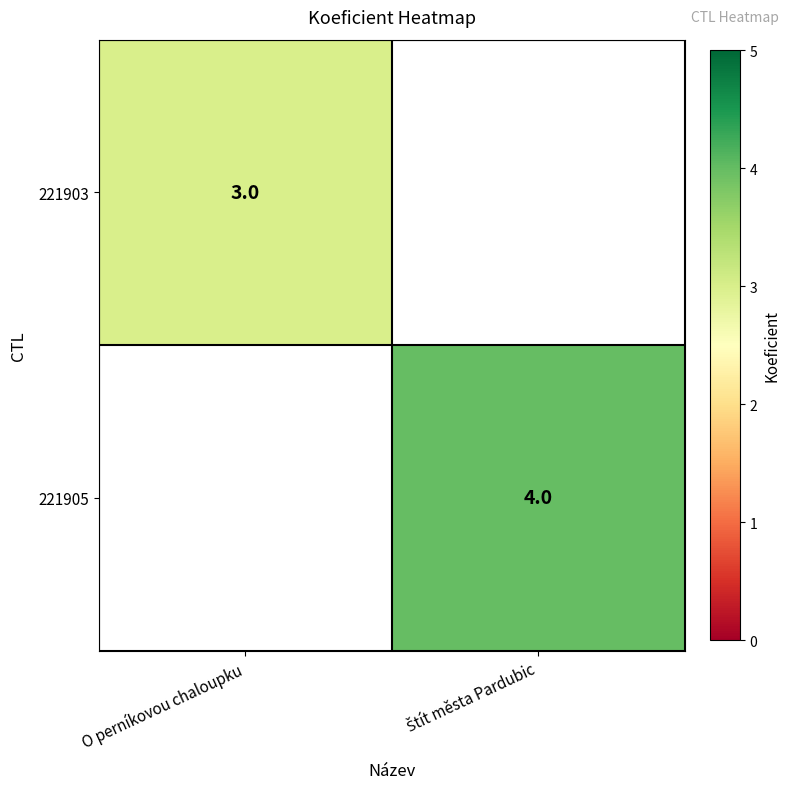

Is it true that 221903 equals 1 at O perníkovou chaloupku?

False